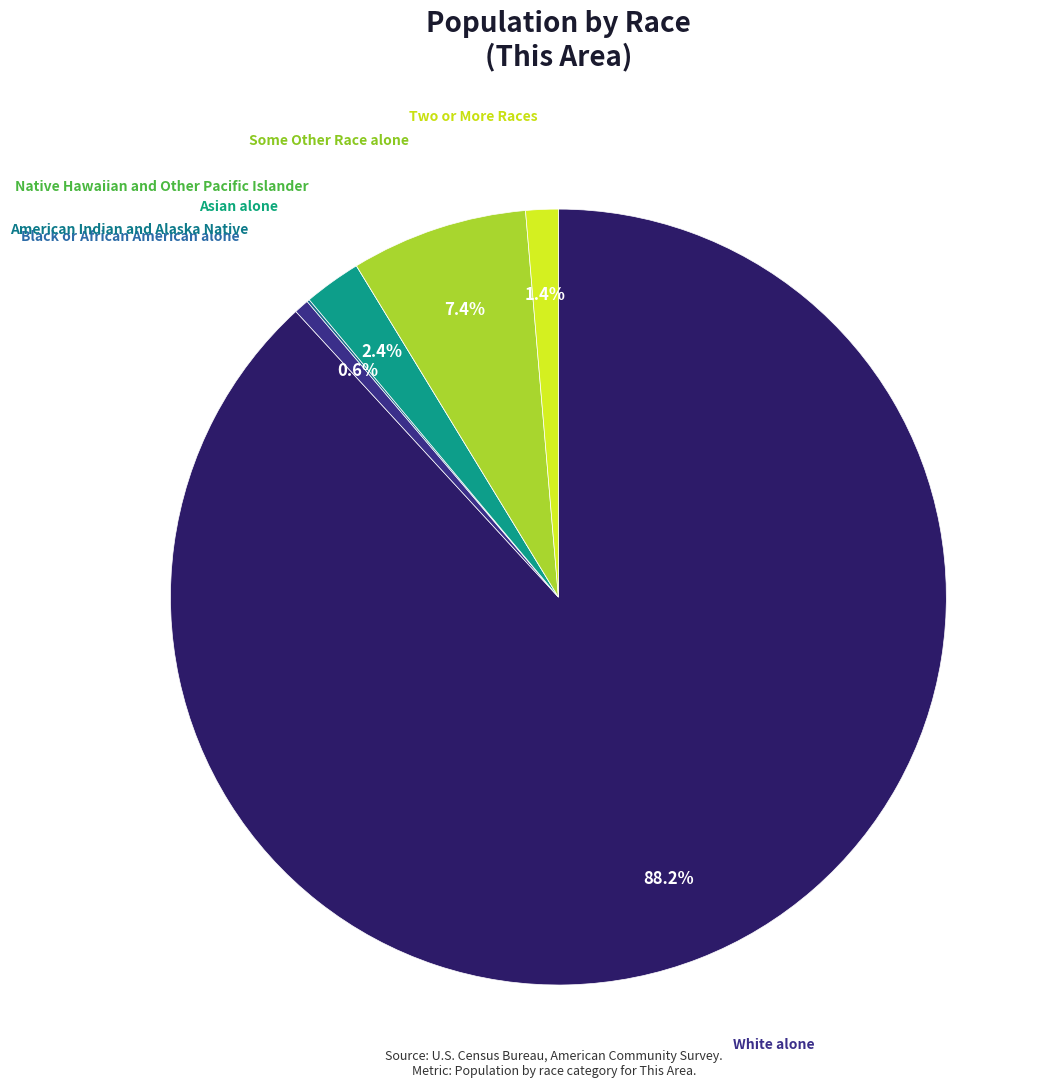

Is there a majority slice in this chart?

Yes